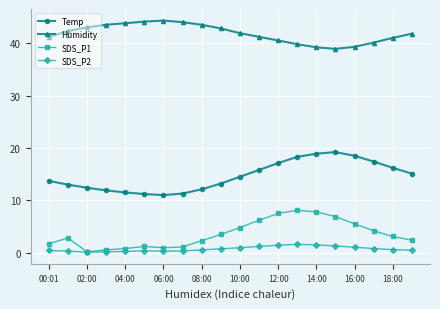

True or false: SDS_P1 has more than 2 interior local peaks.

True